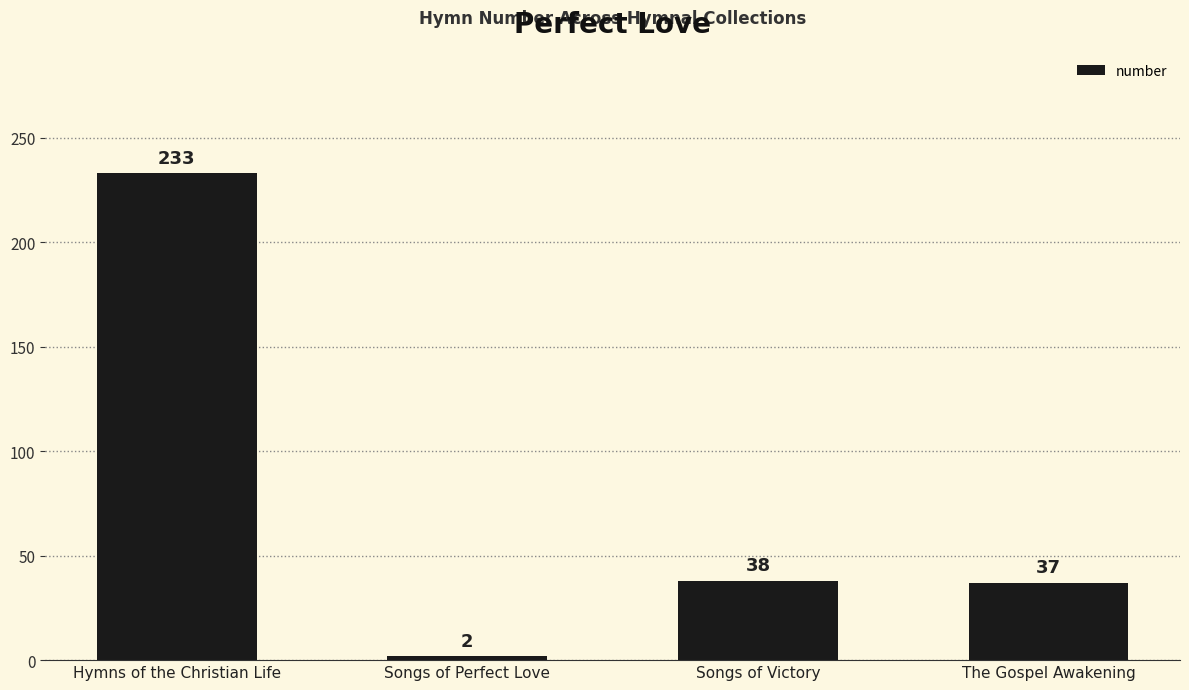

Read the value at The Gospel Awakening.

37